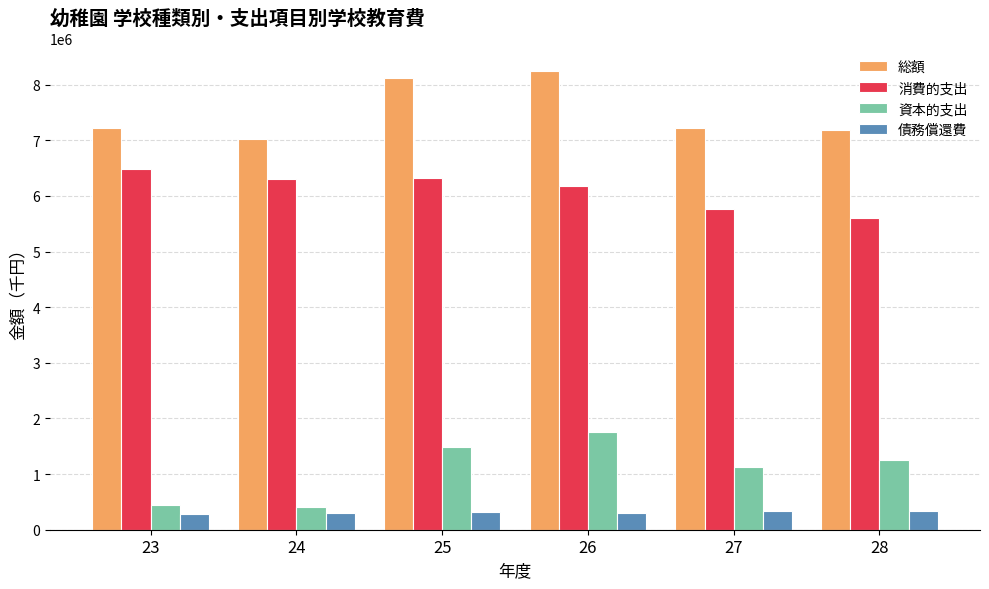

Which series has the largest range (max minus min)?

資本的支出